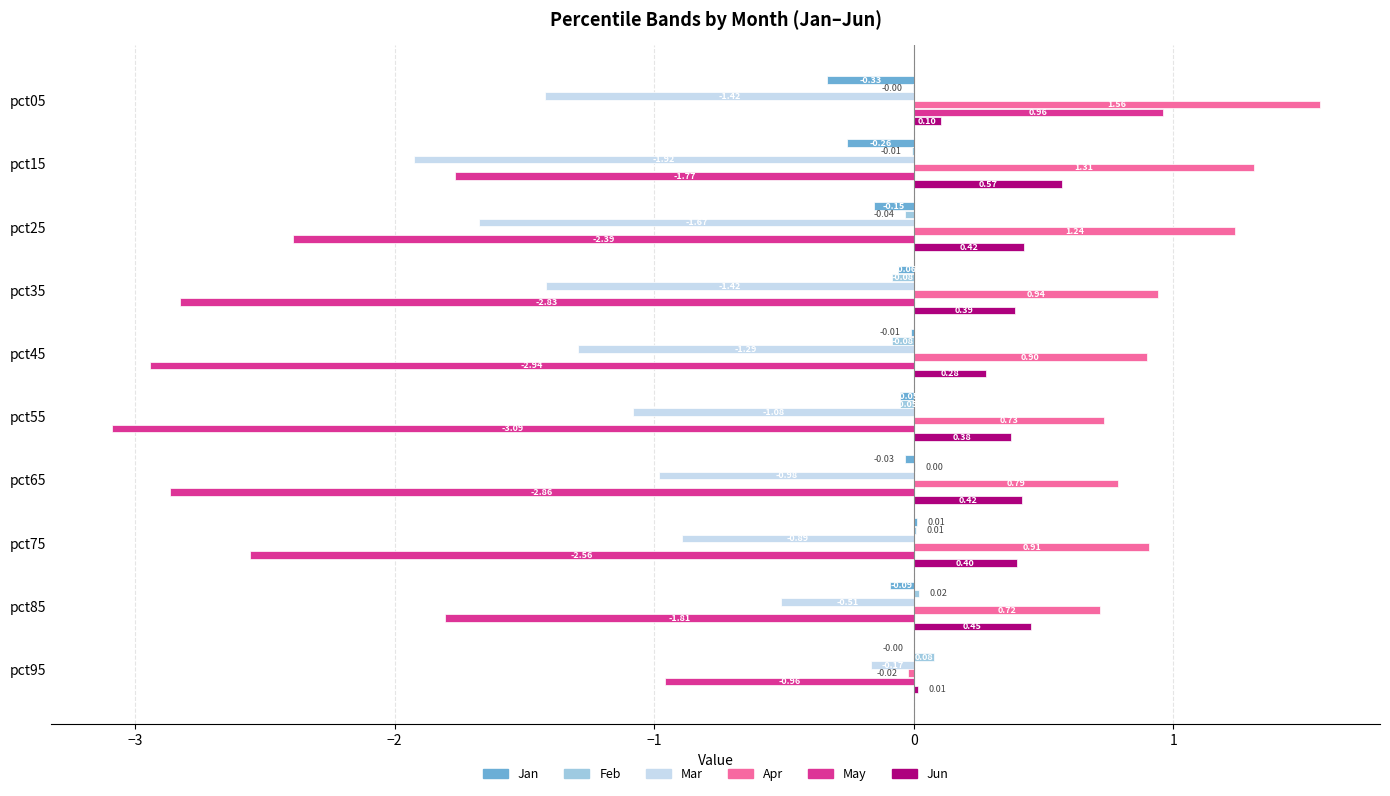

Between pct75 and pct85, which series saw the biggest shift?

May